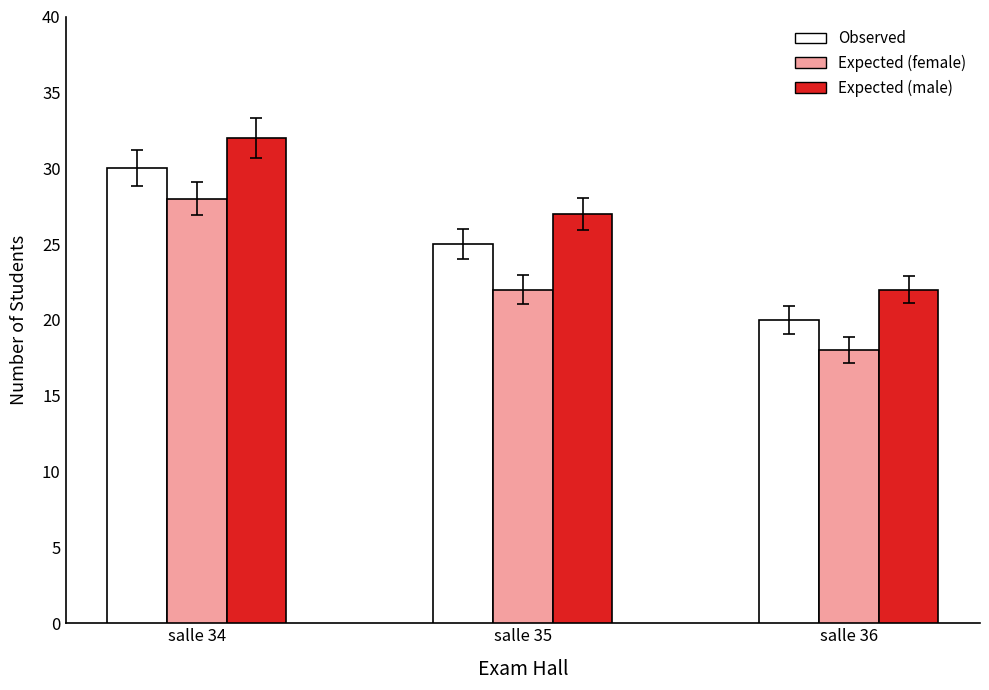

What is the value of the Observed bar at the 1st from the left?

30